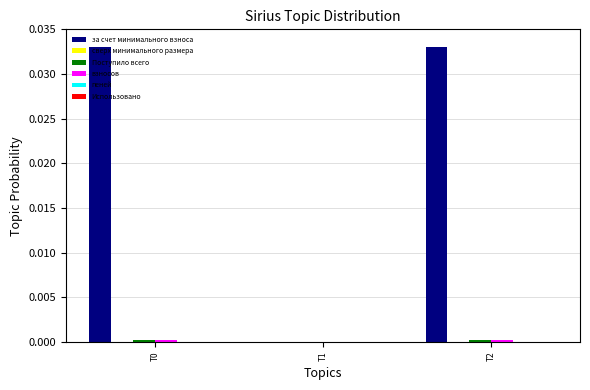

How many series are shown in this chart?

4